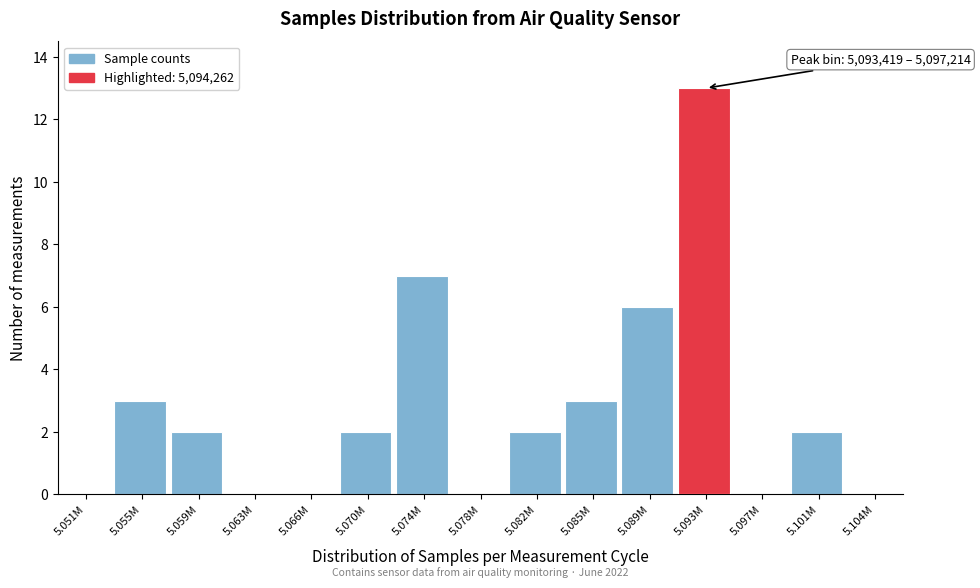

Reading left to right, extract all data points from this chart.

5.051M=0	5.055M=3	5.059M=2	5.063M=0	5.066M=0	5.070M=2	5.074M=7	5.078M=0	5.082M=2	5.085M=3	5.089M=6	5.093M=13	5.097M=0	5.101M=2	5.104M=0